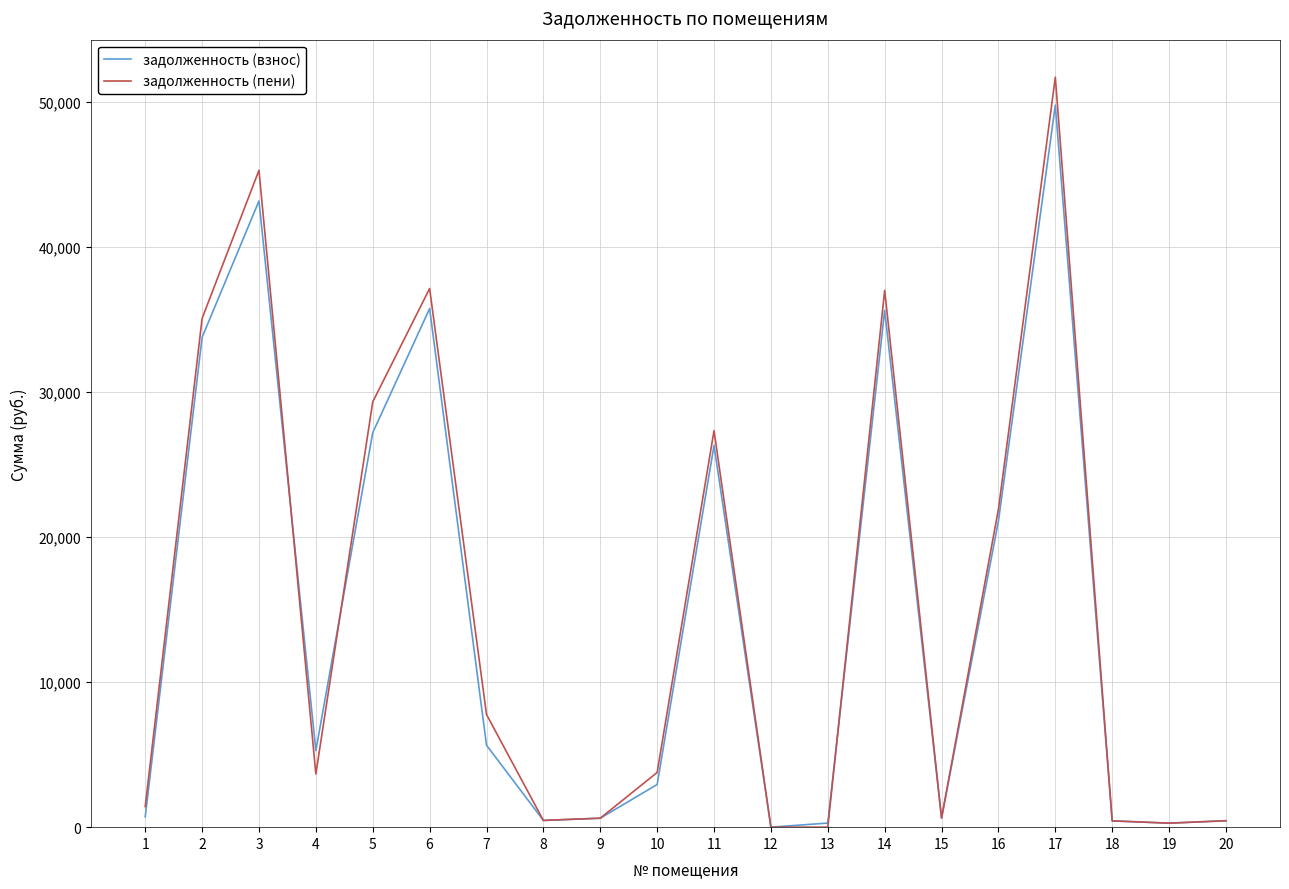

At which category is the sum across all series the highest?

17